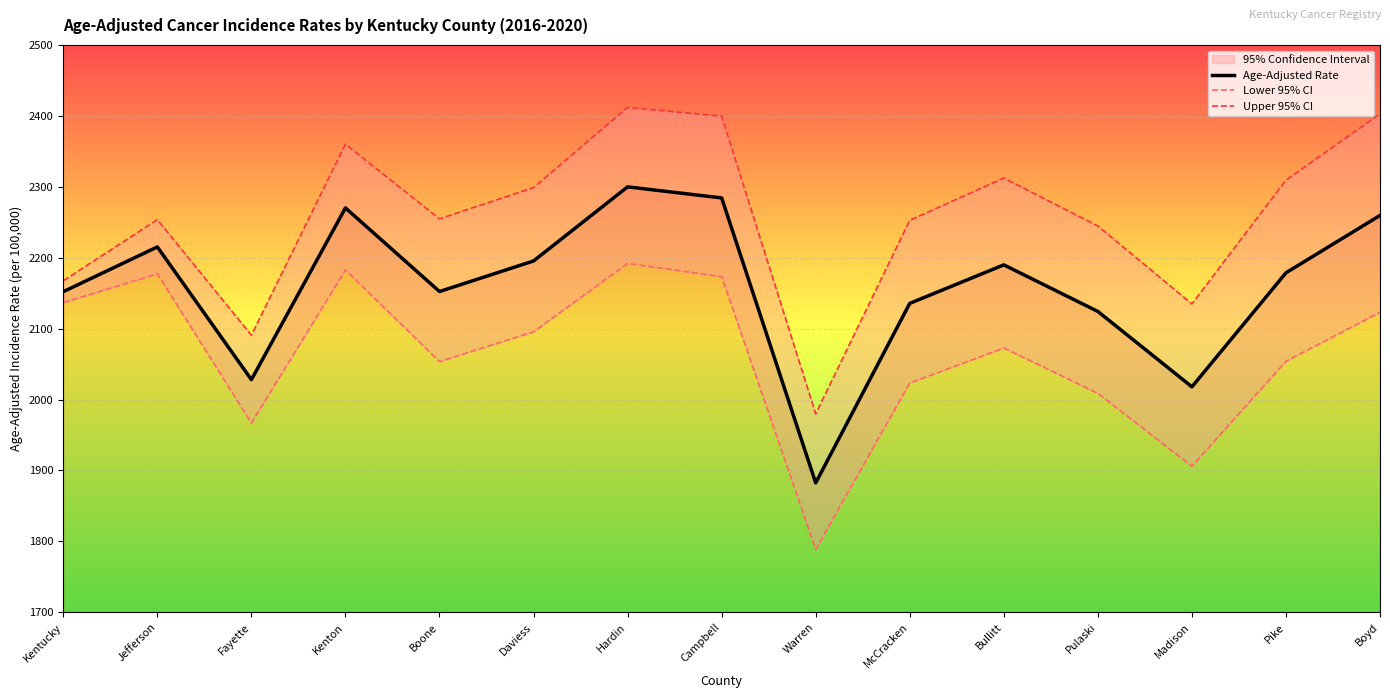

How many data points does each series have?

15